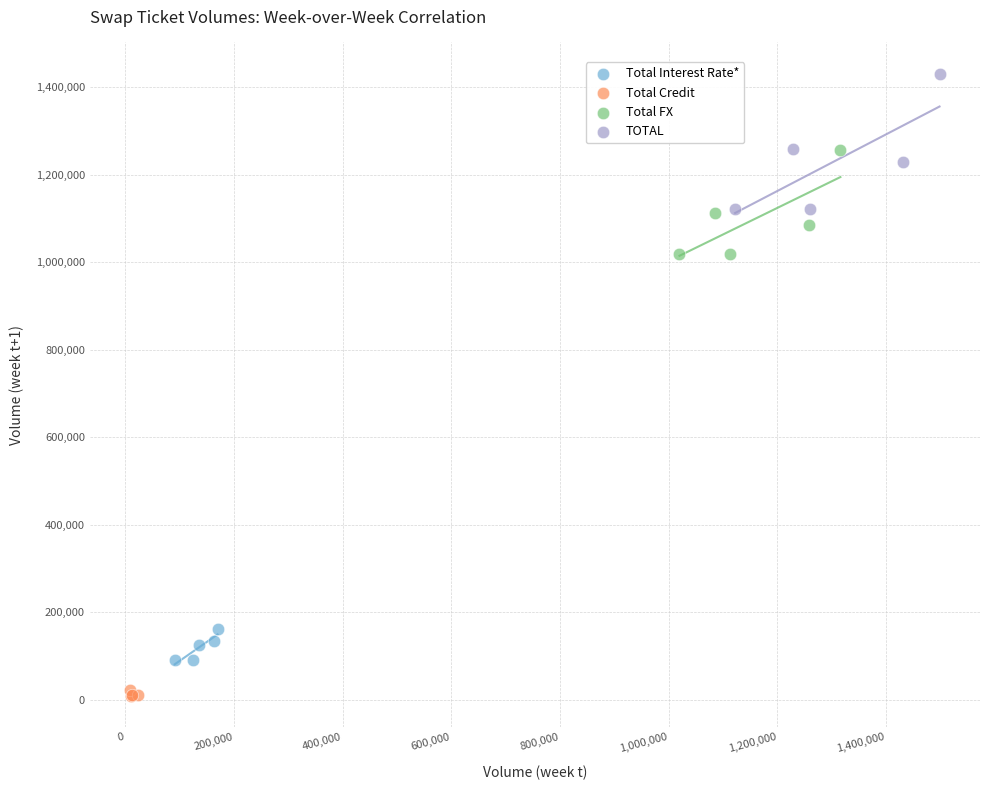

Which series reaches the minimum Y coordinate?

Total Credit